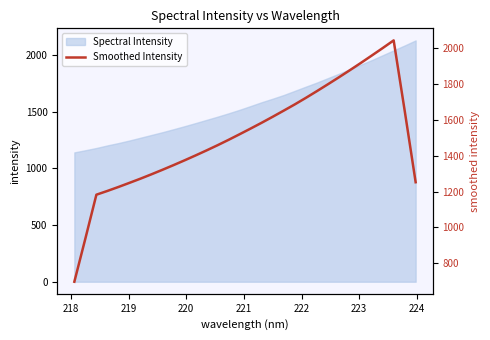

What is the highest value of the Spectral Intensity series?

2131.2